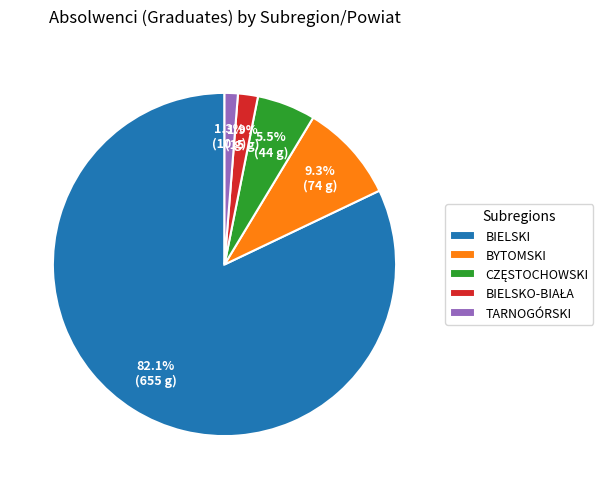

Which slice represents more than half of the pie?

BIELSKI